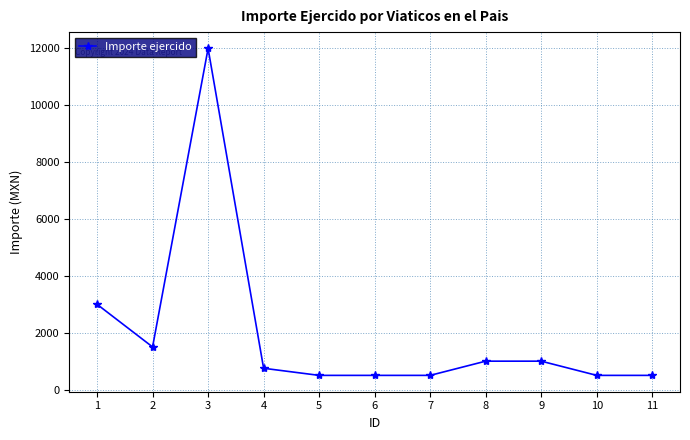

Count the number of data series in this chart.

1